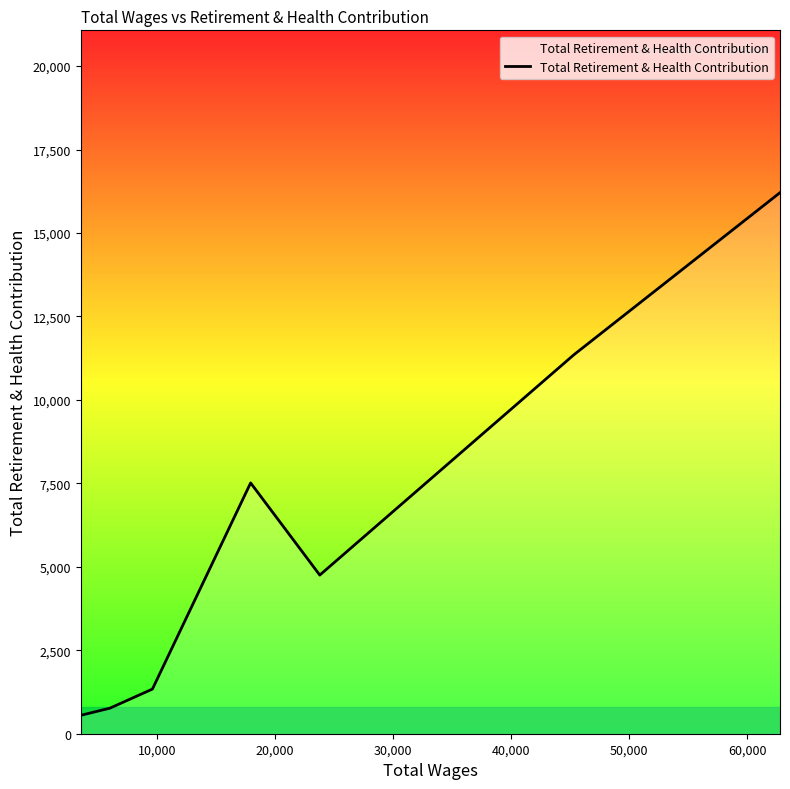

True or false: the data has more than 0 interior local peaks.

True